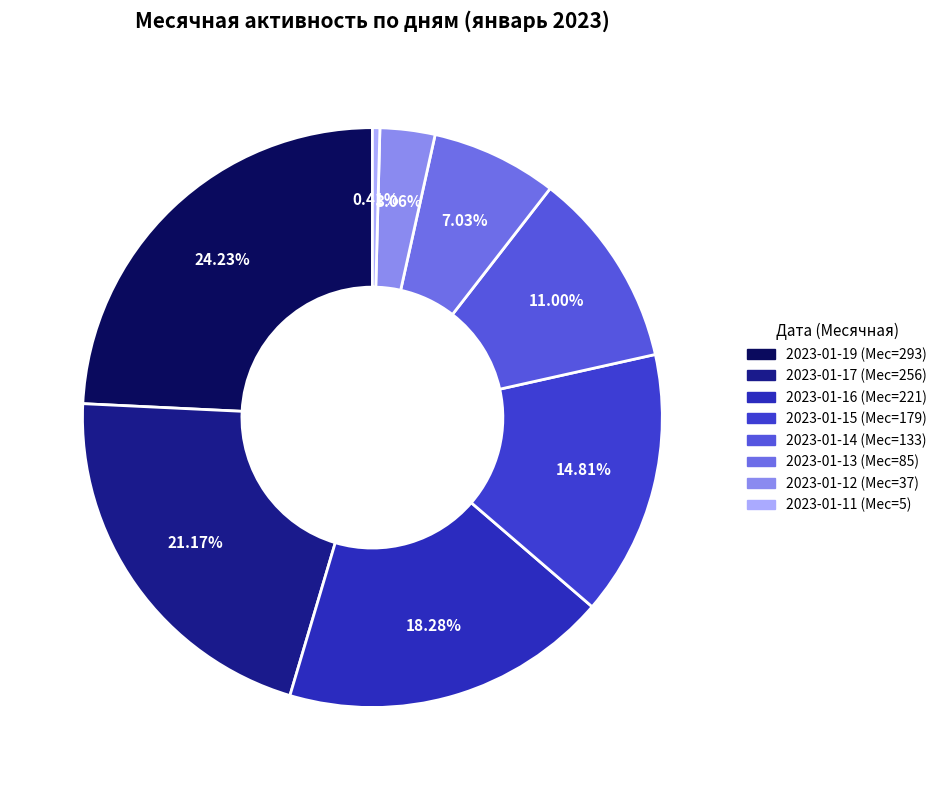

Approximately how many times larger is the value at 2023-01-19 compared to 2023-01-15?

1.6